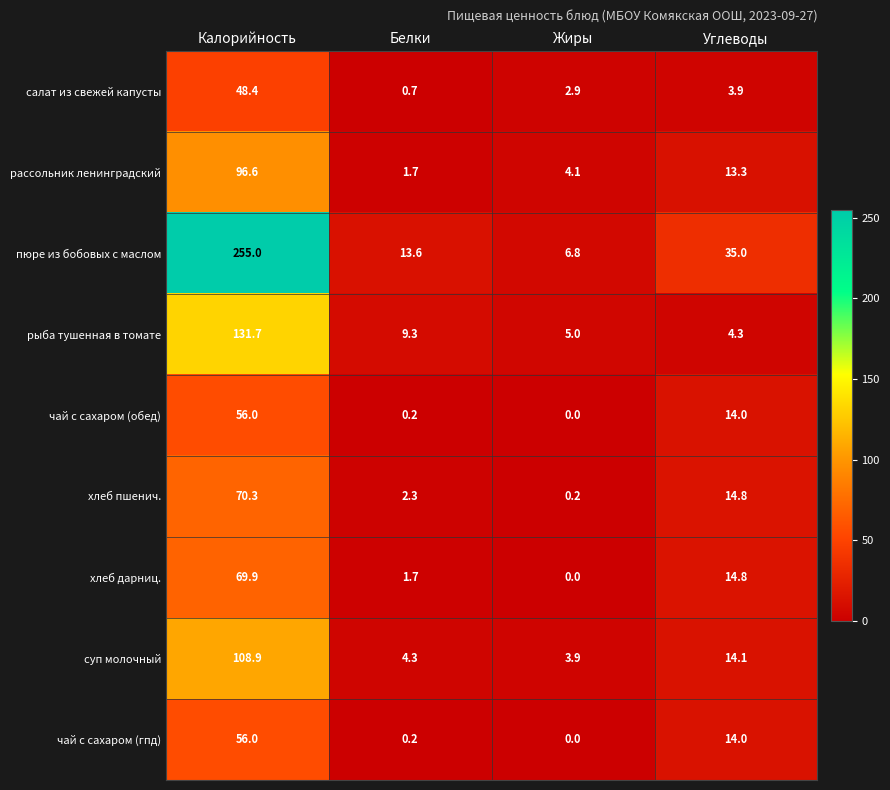

At how many categories does at least one series exceed 140?

1